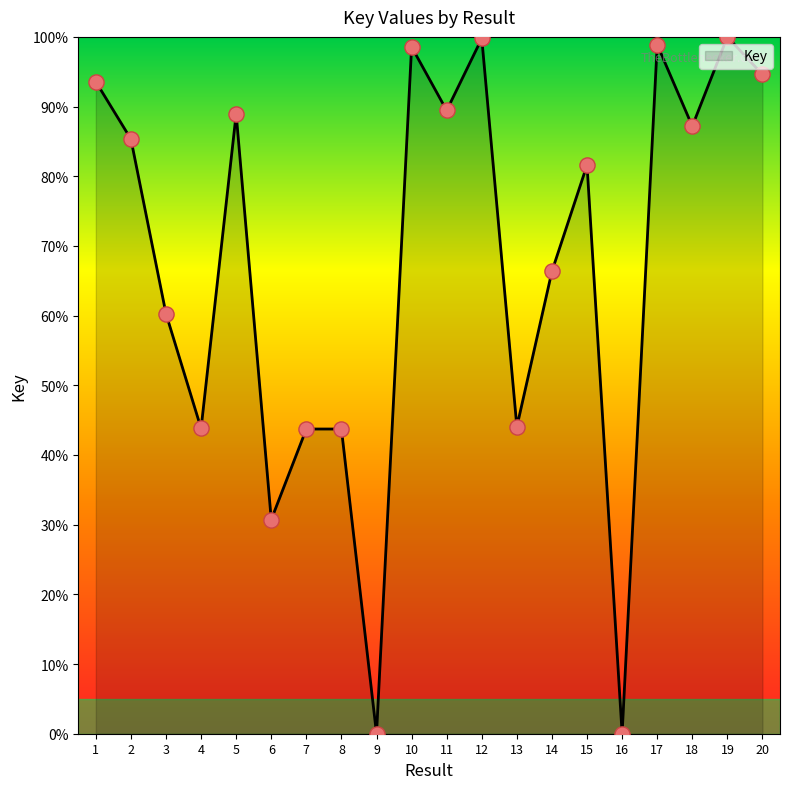

Which has a higher value, 4 or 16?

4